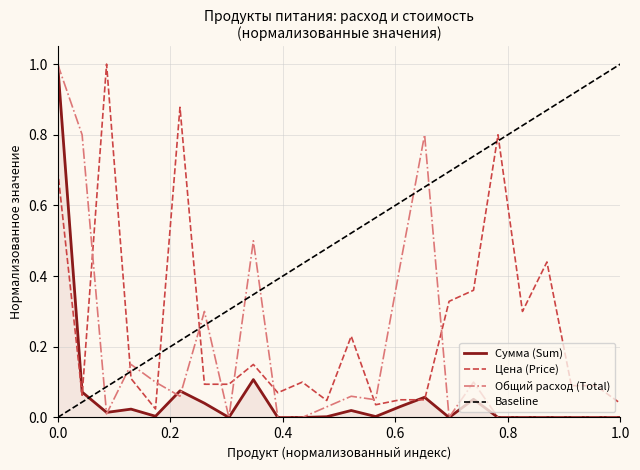

What is the difference between the second highest and minimum values in the Цена (Price) series?

0.9